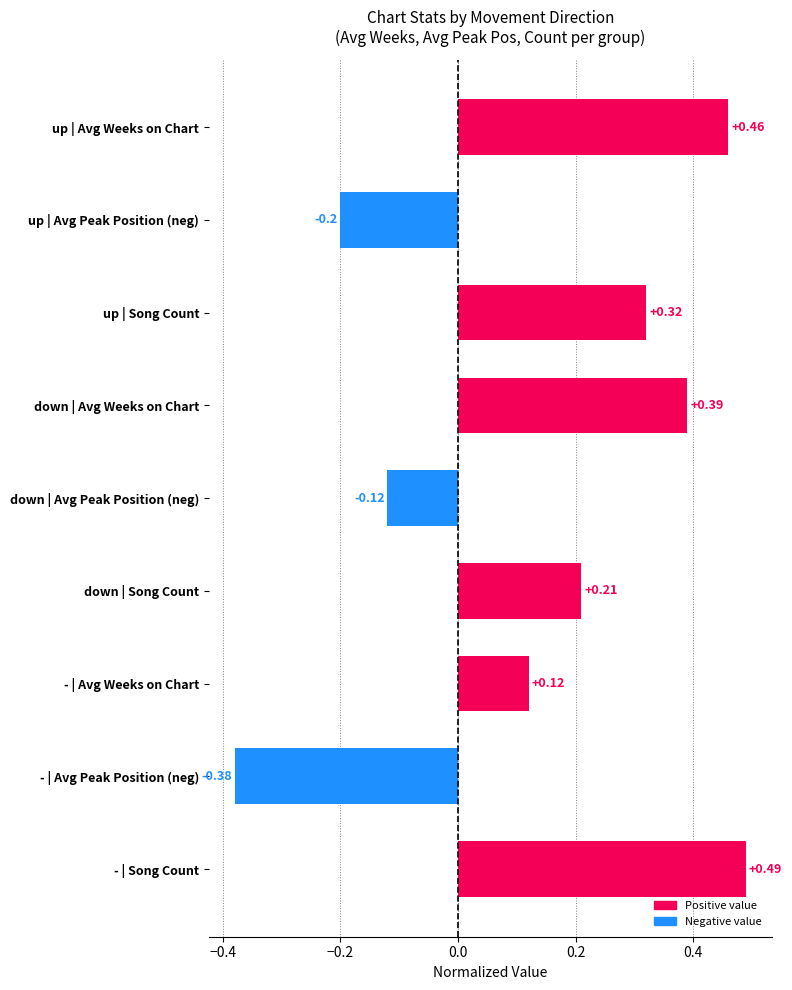

What is the difference between the maximum and second lowest values?

0.7